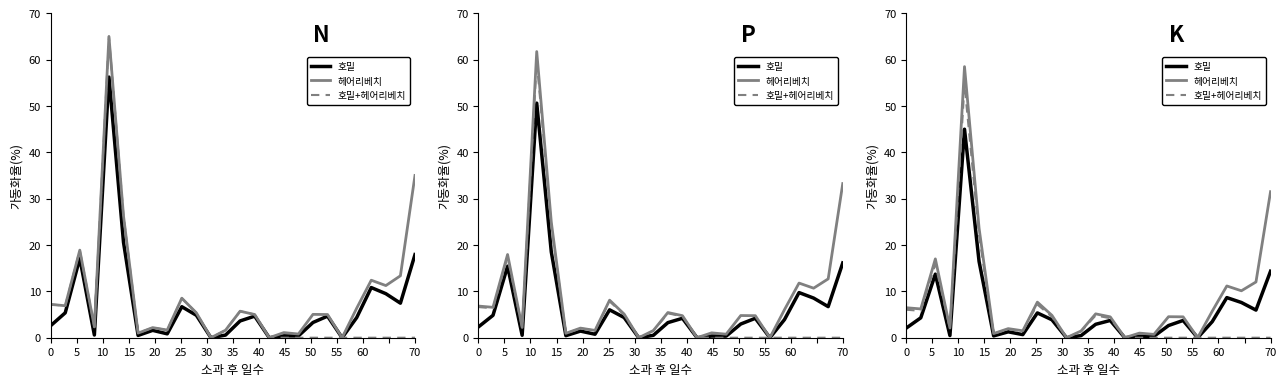

What is the sum of all 호밀 values?

147.7